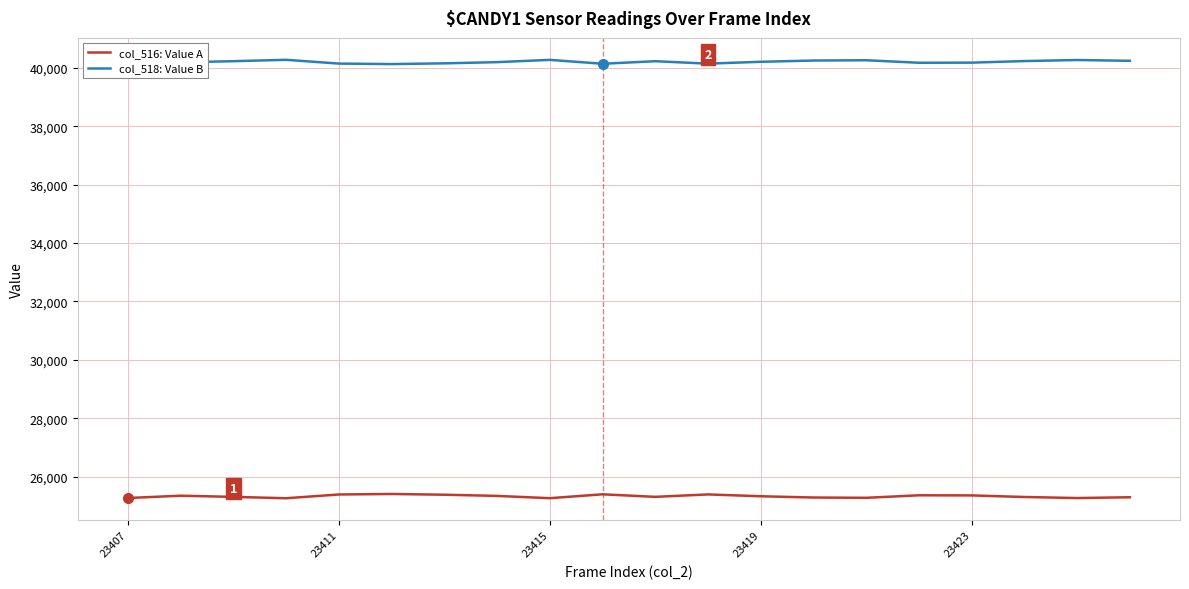

List the series in order of their overall mean, highest first.

col_518: Value B, col_516: Value A